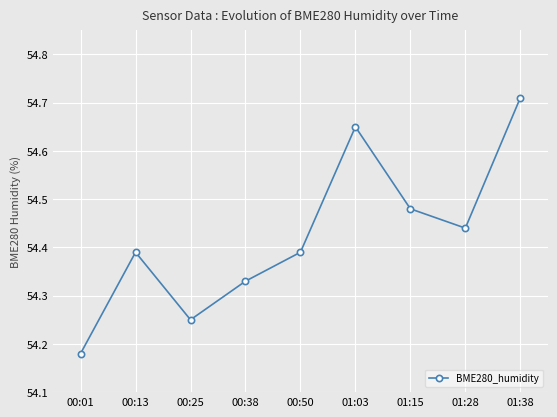

At which label is the value closest to 54?

00:01